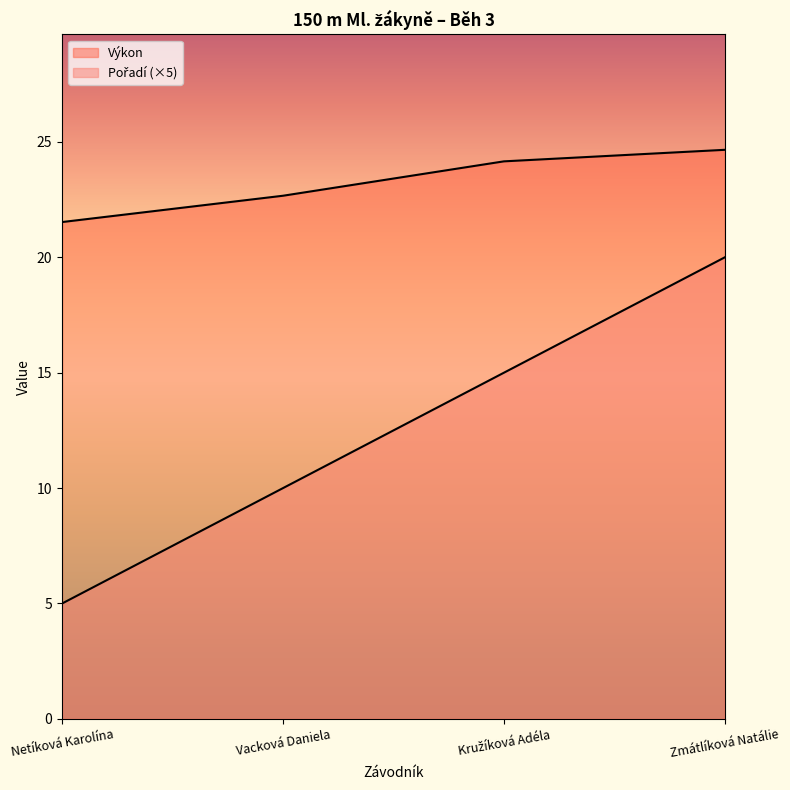

Between Netíková Karolína and Kružíková Adéla, which series saw the biggest shift?

Pořadí